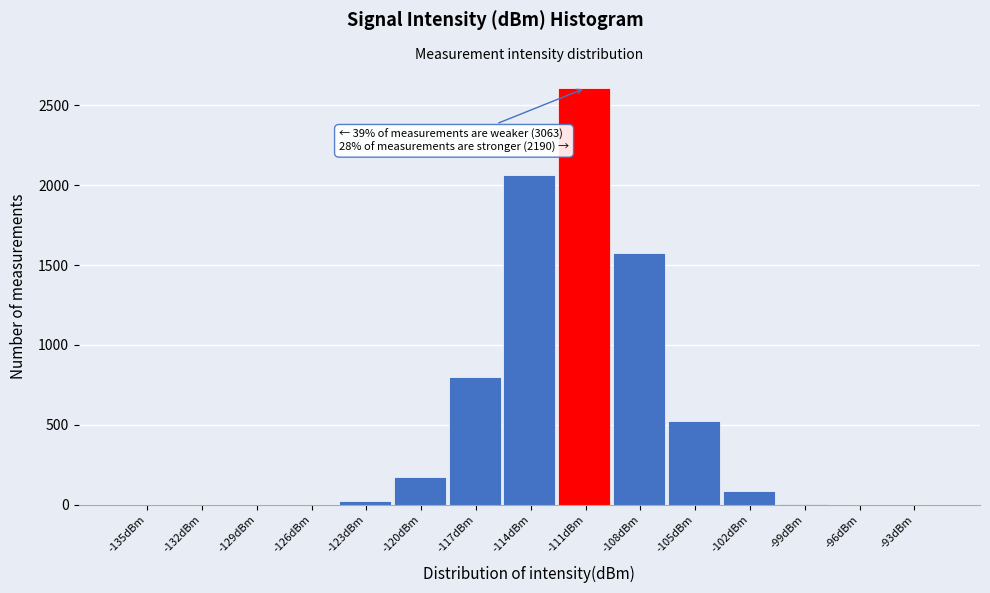

What is the ratio of the value at -120dBm to the value at -105dBm?

0.3